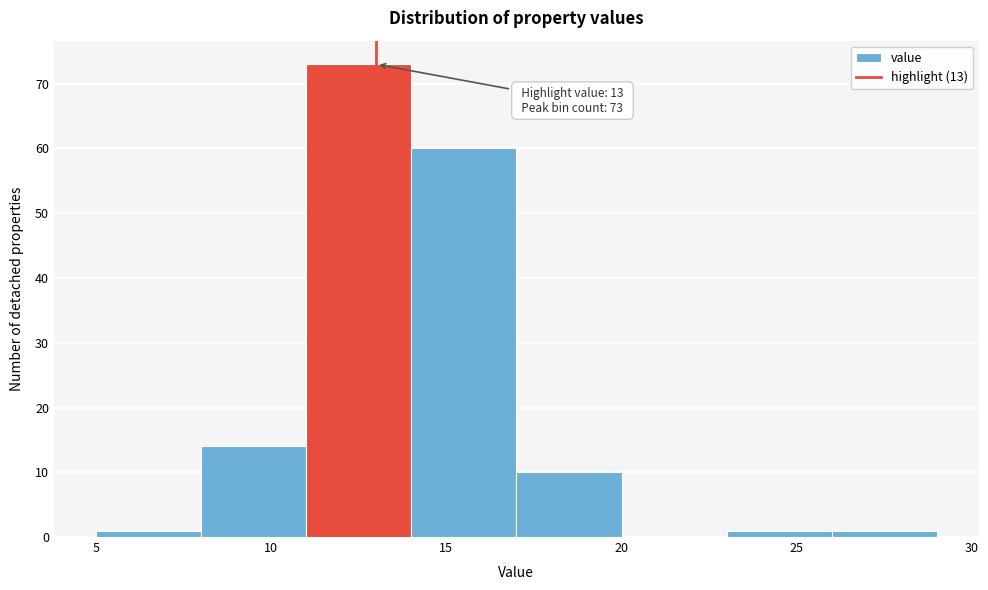

Over which range of the x-axis is the bar tallest?

11 to 14